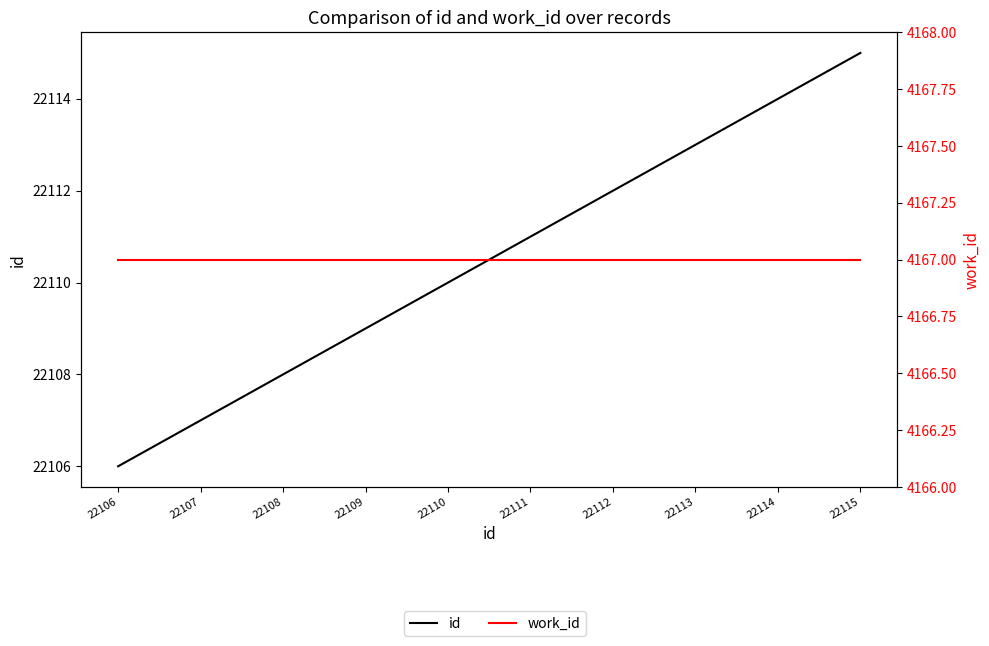

At which category is the sum across all series the highest?

22115